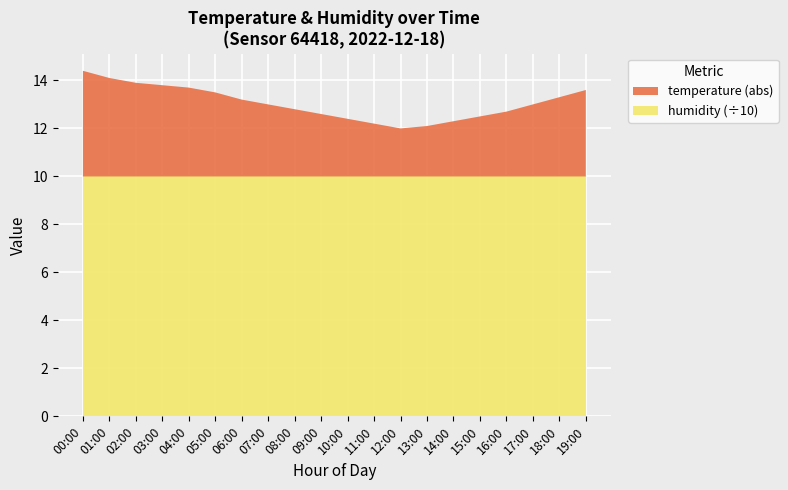

Reading left to right, what are all the values shown in this chart?

temperature: 00:00=-4.4	01:00=-4.1	02:00=-3.9	03:00=-3.8	04:00=-3.7	05:00=-3.5	06:00=-3.2	07:00=-3.0	08:00=-2.8	09:00=-2.6	10:00=-2.4	11:00=-2.2	12:00=-2.0	13:00=-2.1	14:00=-2.3	15:00=-2.5	16:00=-2.7	17:00=-3.0	18:00=-3.3	19:00=-3.6
humidity: 00:00=99.9	01:00=99.9	02:00=99.9	03:00=99.9	04:00=99.9	05:00=99.9	06:00=99.9	07:00=99.9	08:00=99.9	09:00=99.9	10:00=99.9	11:00=99.9	12:00=99.9	13:00=99.9	14:00=99.9	15:00=99.9	16:00=99.9	17:00=99.9	18:00=99.9	19:00=99.9